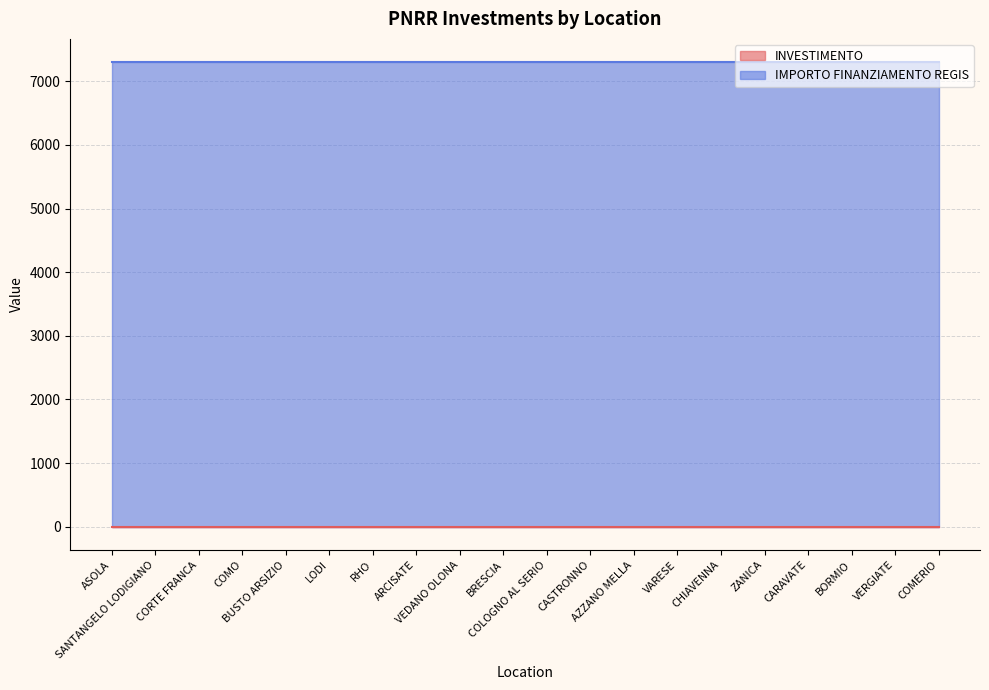

Between CASTRONNO and BUSTO ARSIZIO, which is larger?

CASTRONNO